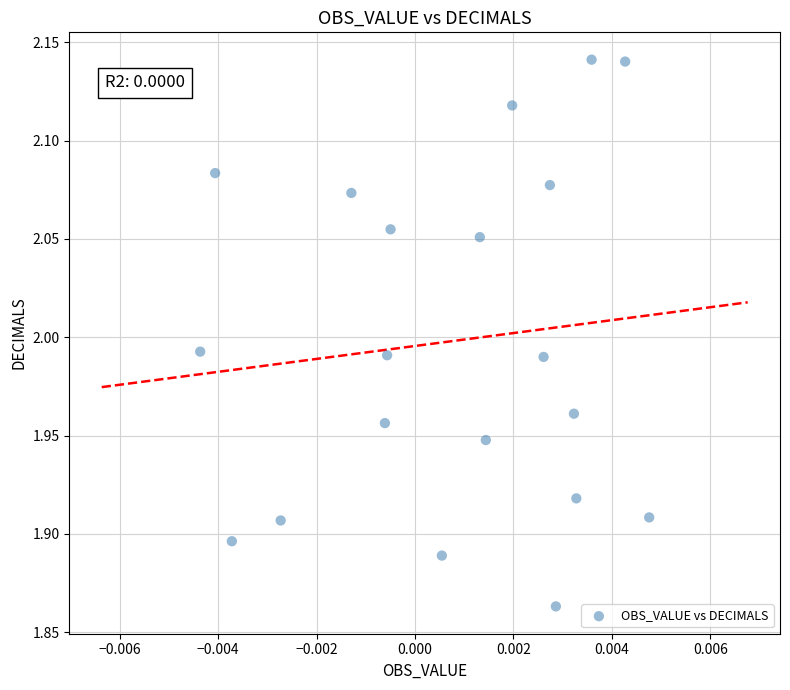

What is the range of Y values (max minus min)?

0.3